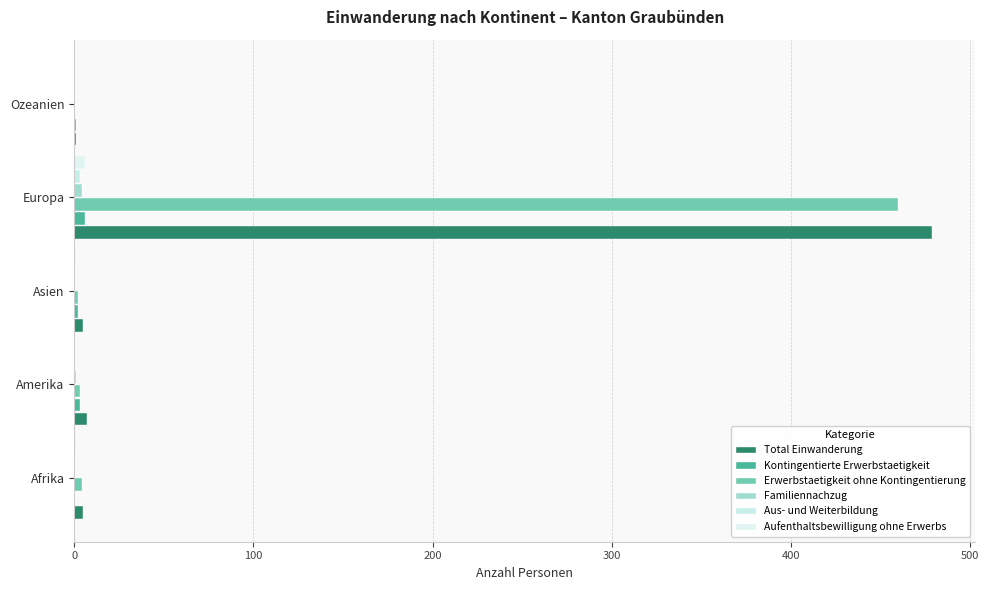

Count the number of categories in the chart.

5